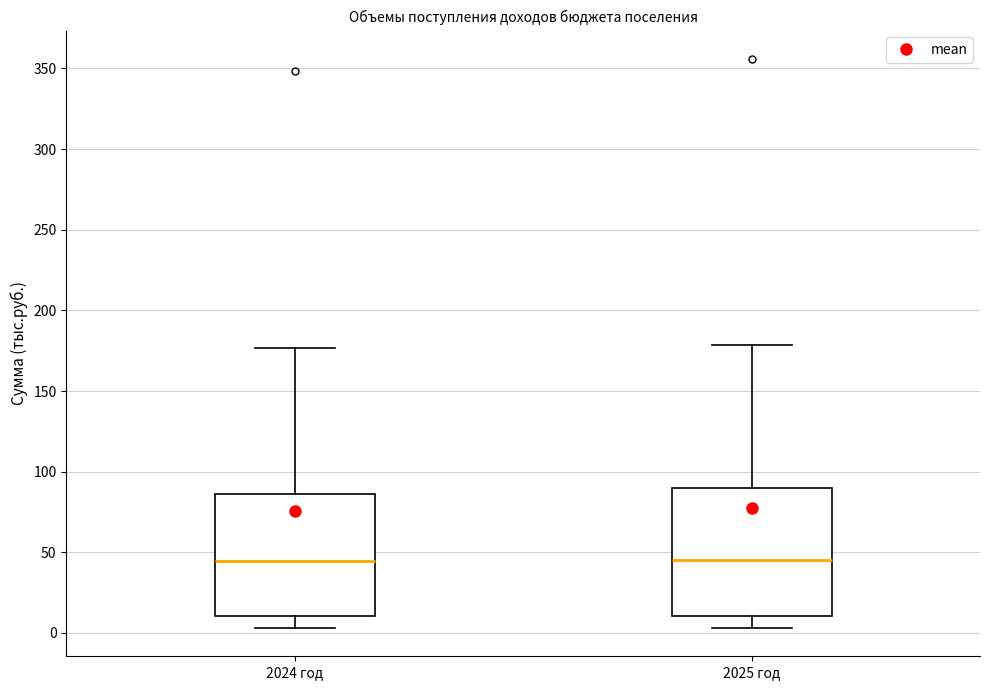

Where does the median line of the box for 2024 год sit on the y-axis? The values are not printed on the chart, so give them approximately, as read against the axis.

45